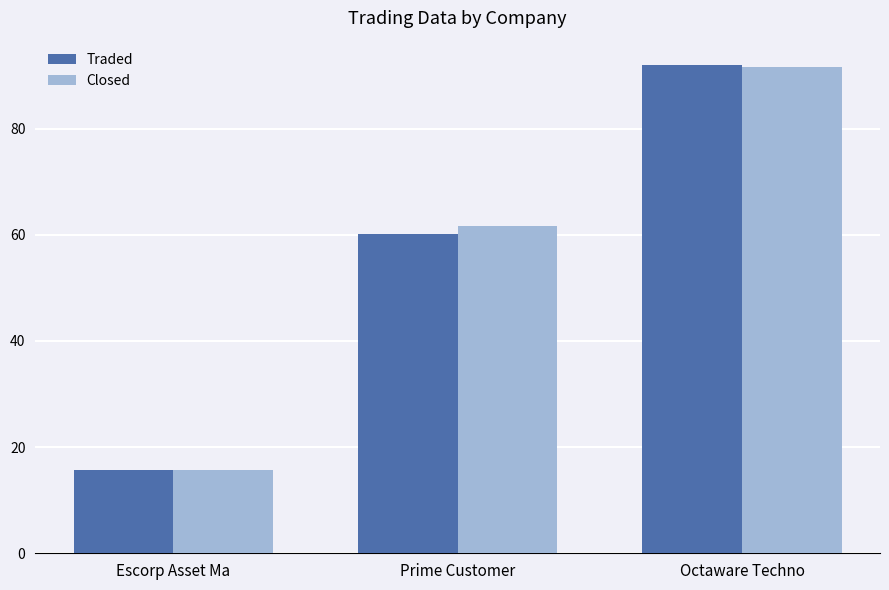

What is the difference between the maximum and minimum values in the Closed series?

75.8